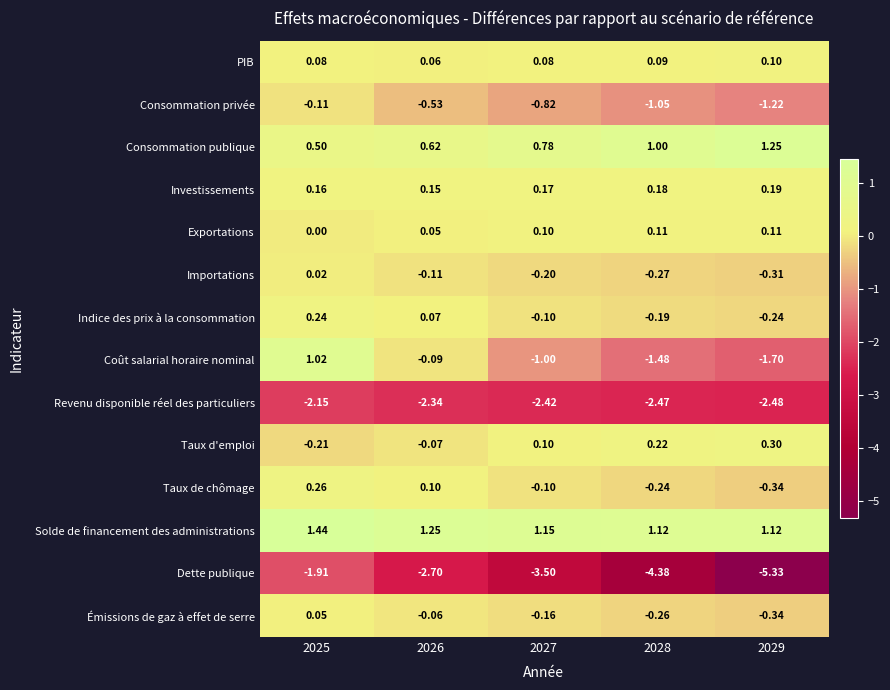

At which category is the sum across all series the highest?

2025